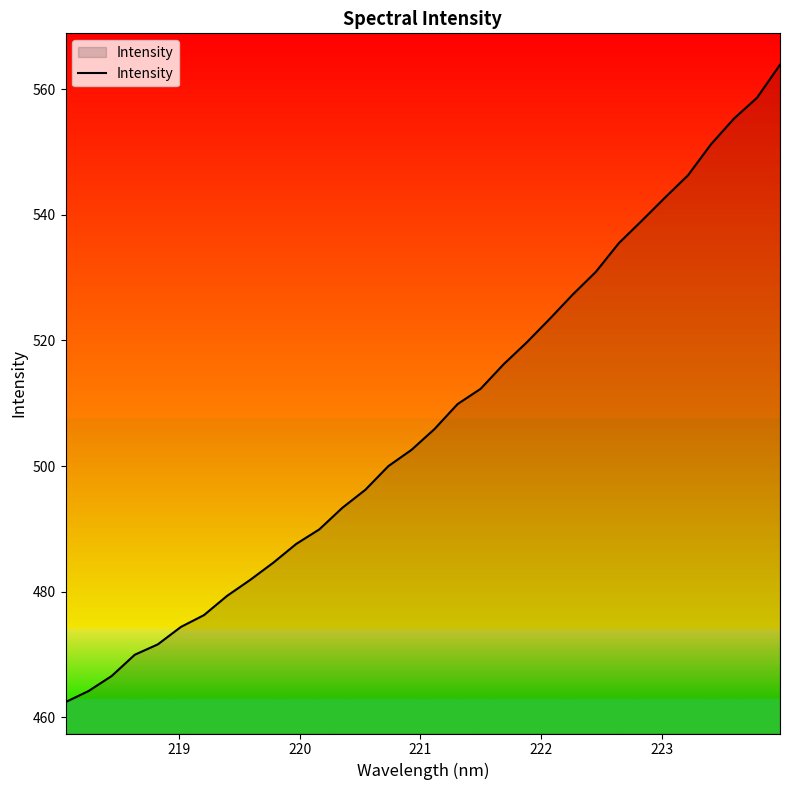

What is the minimum value shown in the chart?

462.4